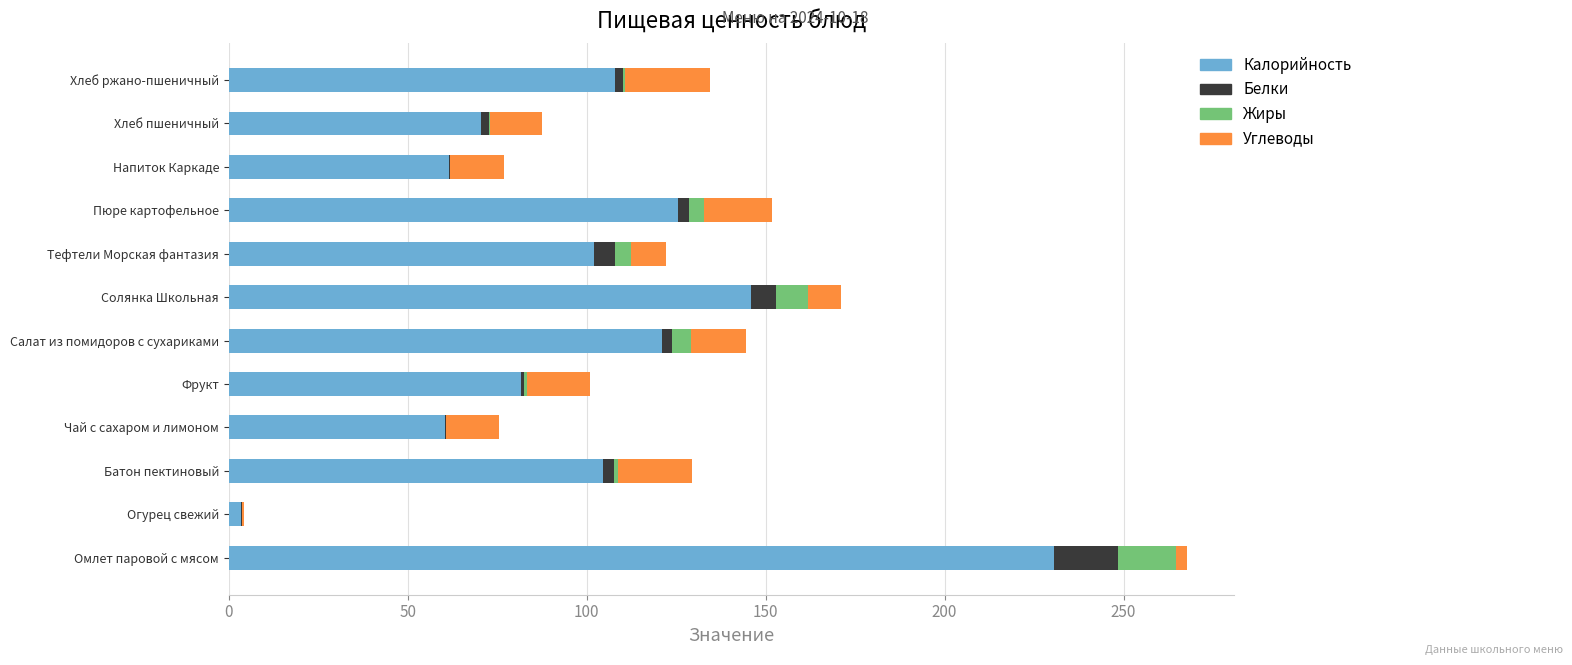

True or false: Калорийность has a value of 70.3 at Хлеб пшеничный.

True